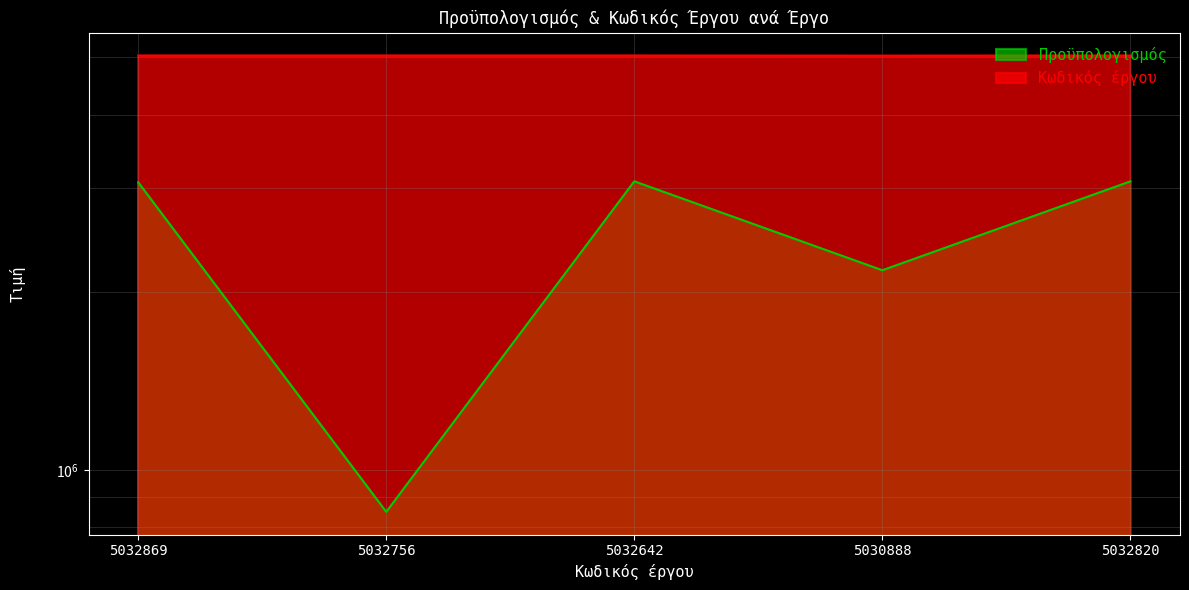

What is the minimum value shown in the chart?

850000